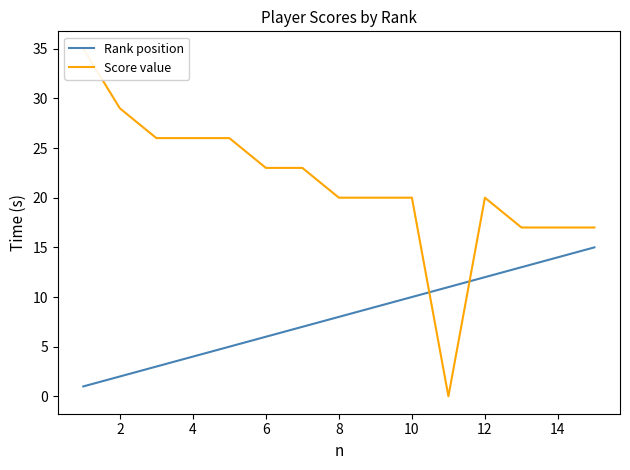

How many data points in Rank position are above 8?

7